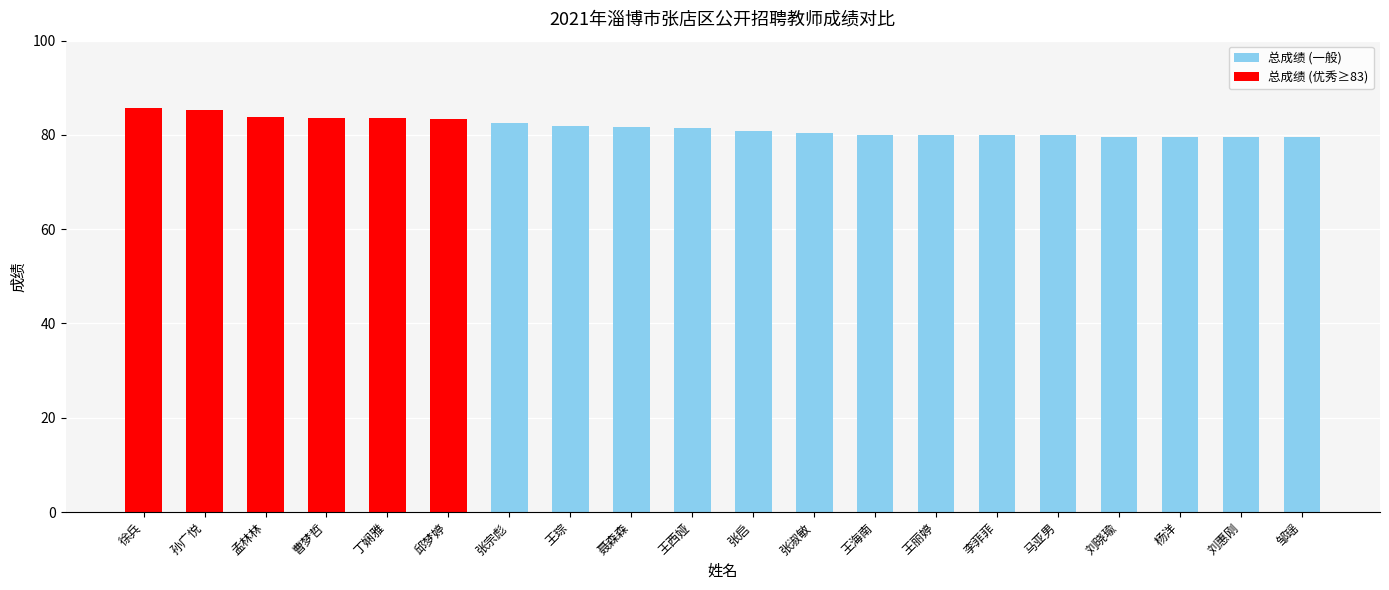

Where does the data first go above 81?

徐兵